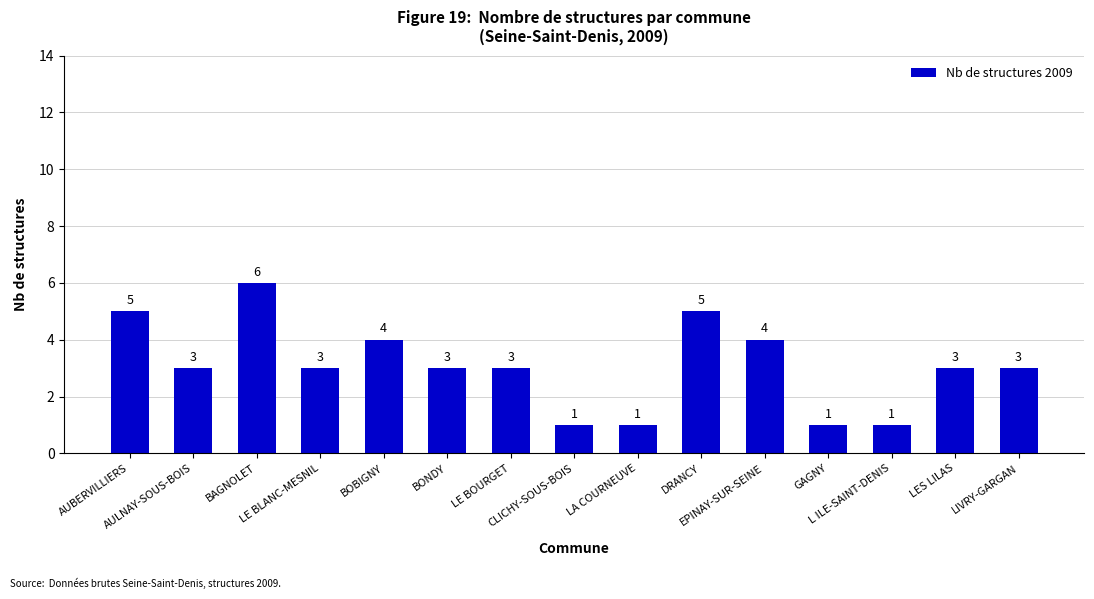

Approximately how many times larger is the value at EPINAY-SUR-SEINE compared to LE BOURGET?

1.3